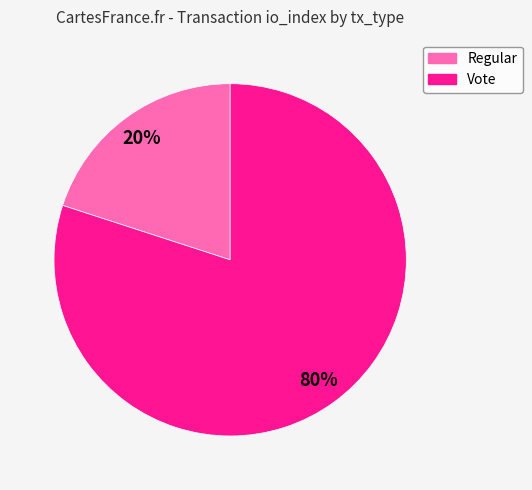

Is it true that Vote is 80% of the pie?

True